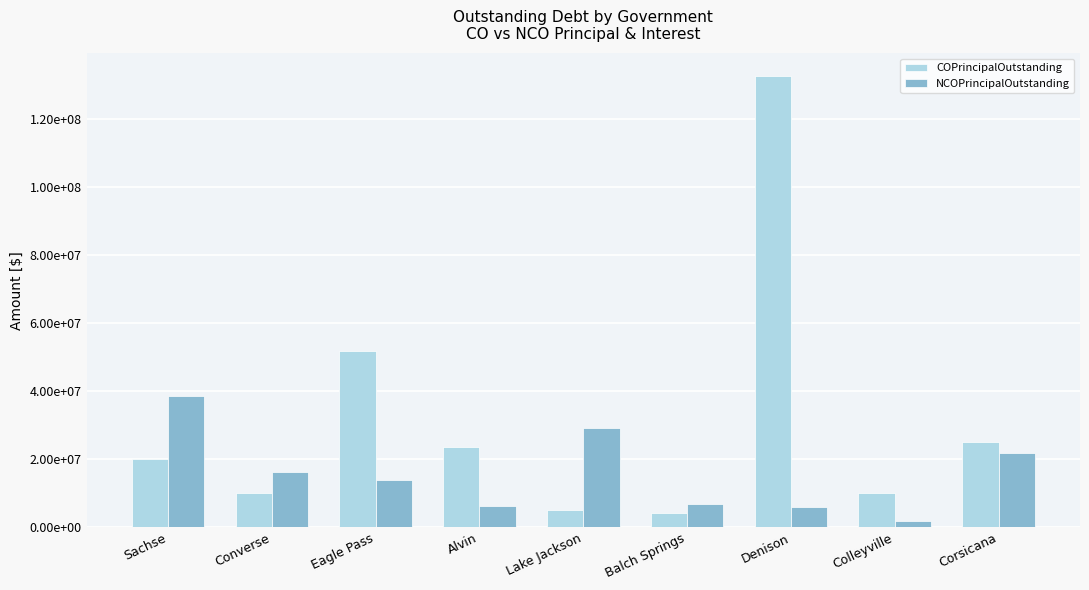

Reading left to right, list all the values displayed in this chart.

COPrincipalOutstanding: 20025000	10135000	51845000	23645000	5010000	4225000	132830000	10030000	25035000
NCOPrincipalOutstanding: 38705000	16110000	13975000	6295000	29100000	6845000	6045000	1840000	21710000